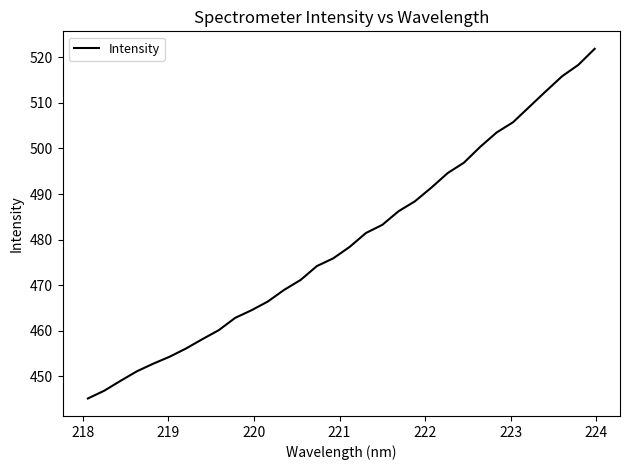

How many values are below 478?

16